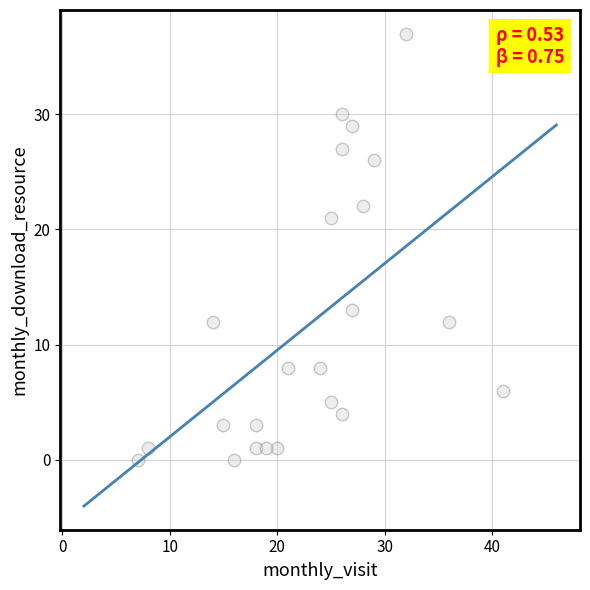

What Y value in the scatter plot is closest to 18?

21